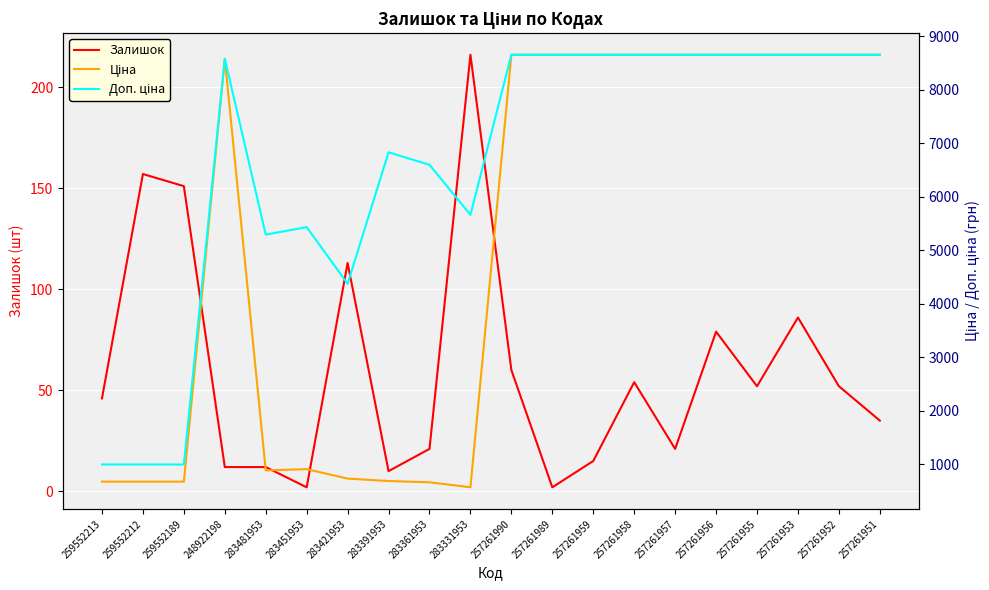

At which category is the sum across all series the highest?

257261953